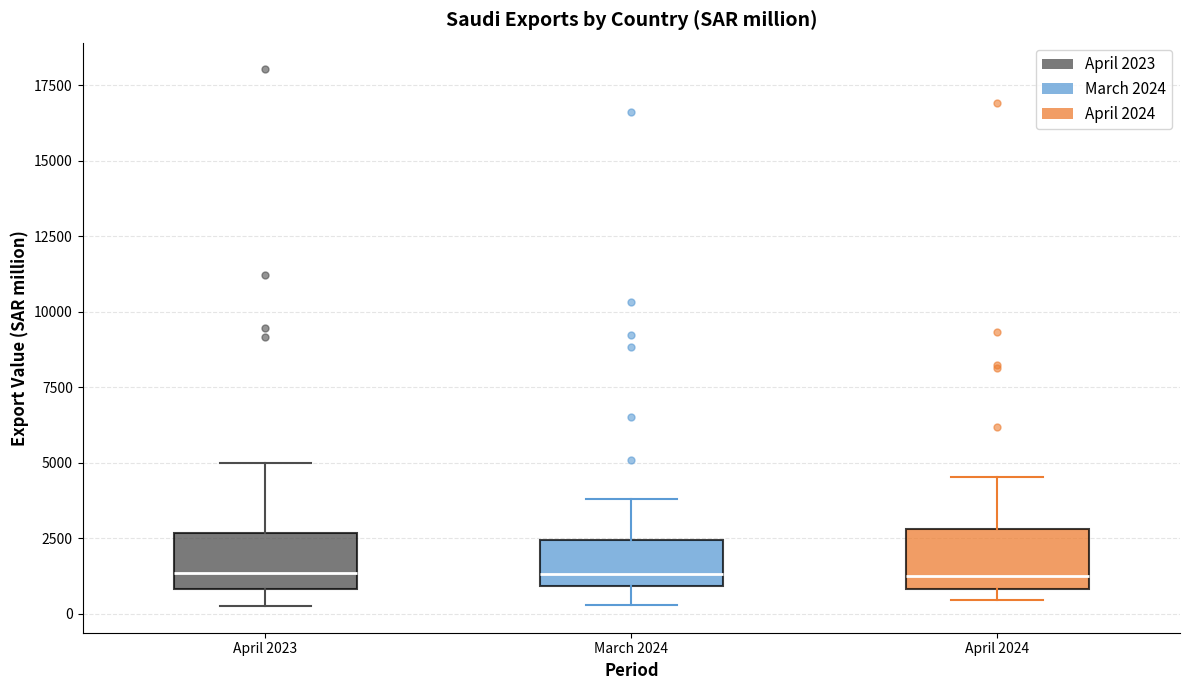

Reading left to right, read every box against the y-axis: the position of its median line, the range the box covers, and the ends of its whiskers. The values are not printed on the chart, so give them approximately, as read against the axis.

April 2023: median 1500, box 1000 to 2500, whiskers 500 to 5000
March 2024: median 1500, box 1000 to 2500, whiskers 500 to 4000
April 2024: median 1000 (just above the box's lower edge), box 1000 to 3000, whiskers 500 to 4500